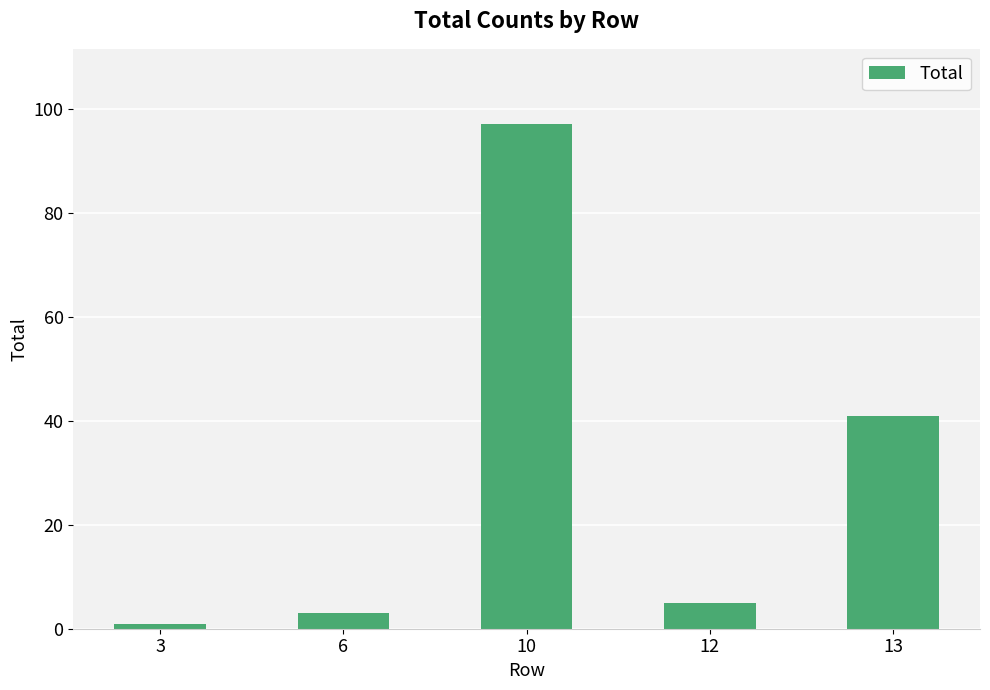

Approximately how many times larger is the value at 13 compared to 10?

0.4